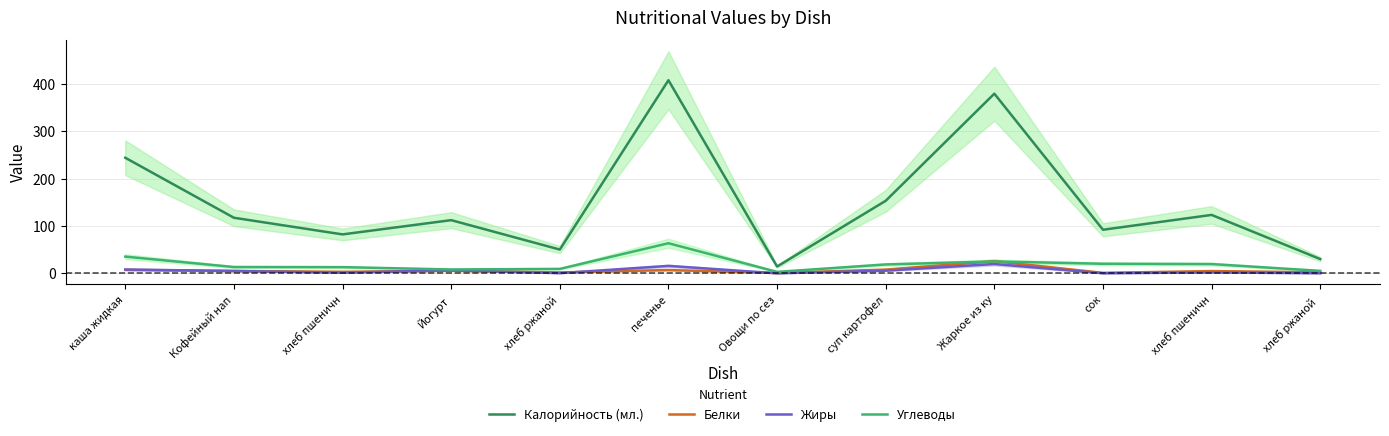

True or false: Белки has a value of 7.4 at каша жидкая.

True